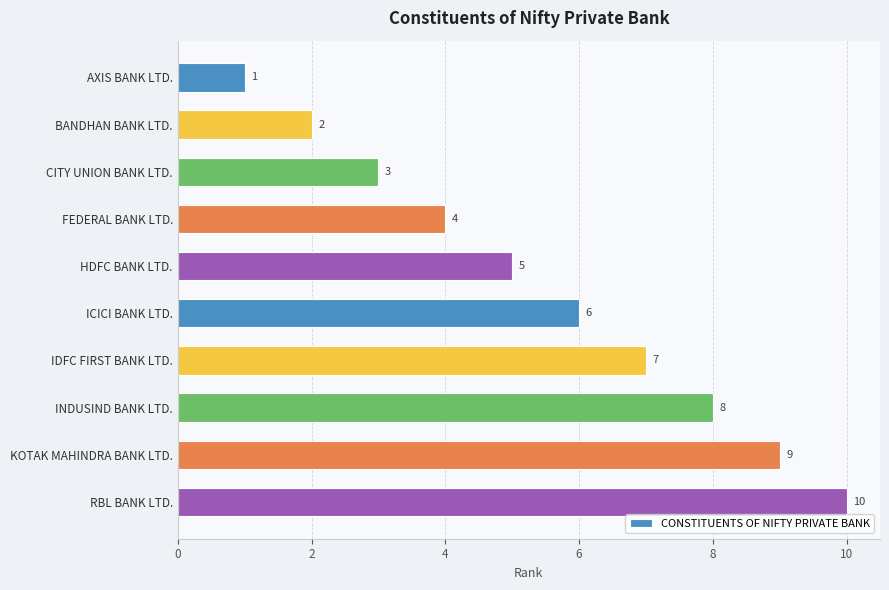

List the labels in order of value, smallest first.

AXIS BANK LTD., BANDHAN BANK LTD., CITY UNION BANK LTD., FEDERAL BANK LTD., HDFC BANK LTD., ICICI BANK LTD., IDFC FIRST BANK LTD., INDUSIND BANK LTD., KOTAK MAHINDRA BANK LTD., RBL BANK LTD.